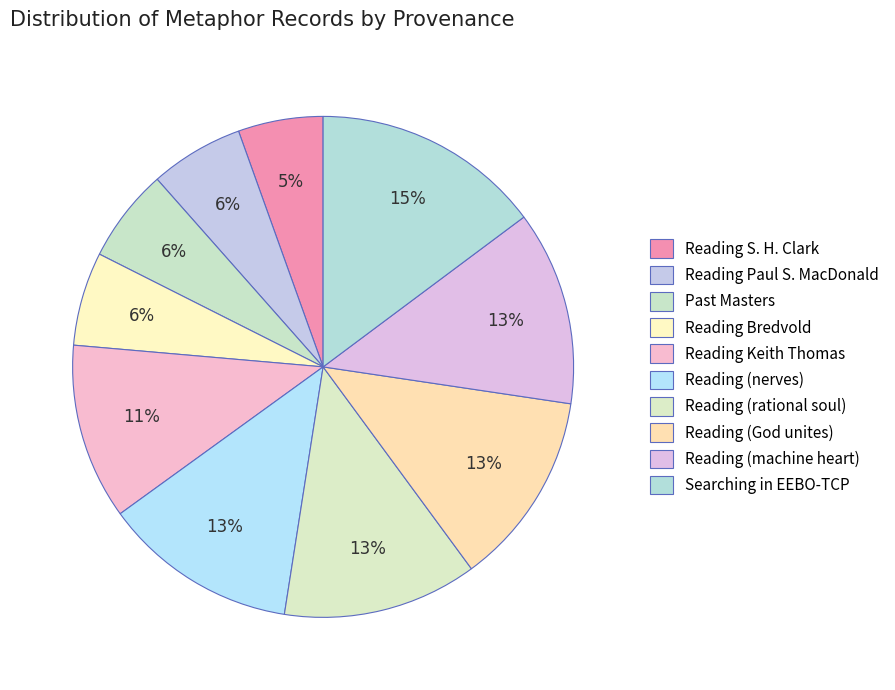

Is the sum of Reading Bredvold and Reading (machine heart) greater than half?

No